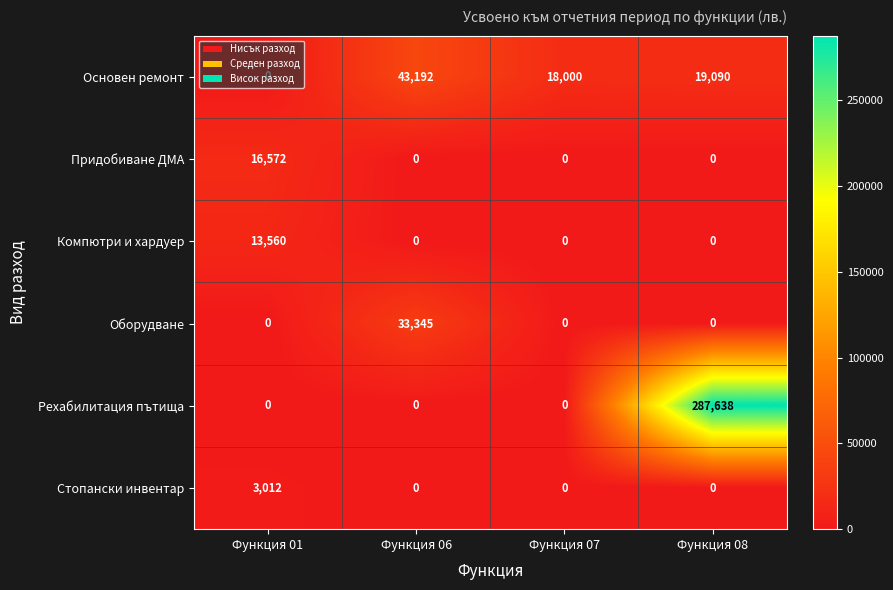

Rank the series by their maximum value, from lowest to highest.

Стопански инвентар, Компютри и хардуер, Придобиване ДМА, Оборудване, Основен ремонт, Рехабилитация пътища